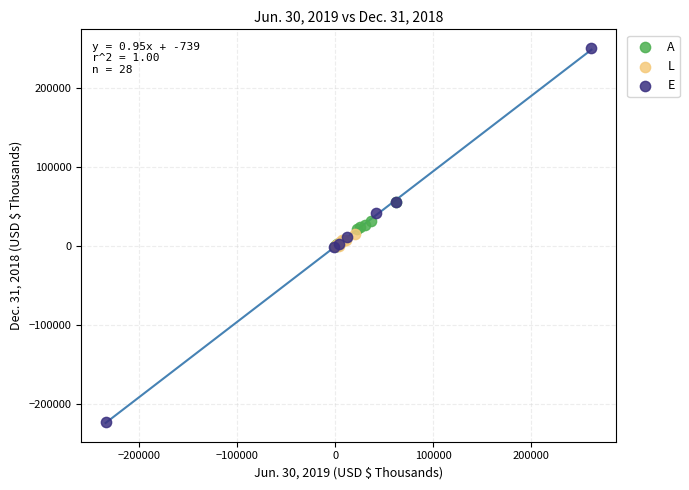

Which series contains the highest Y value?

E